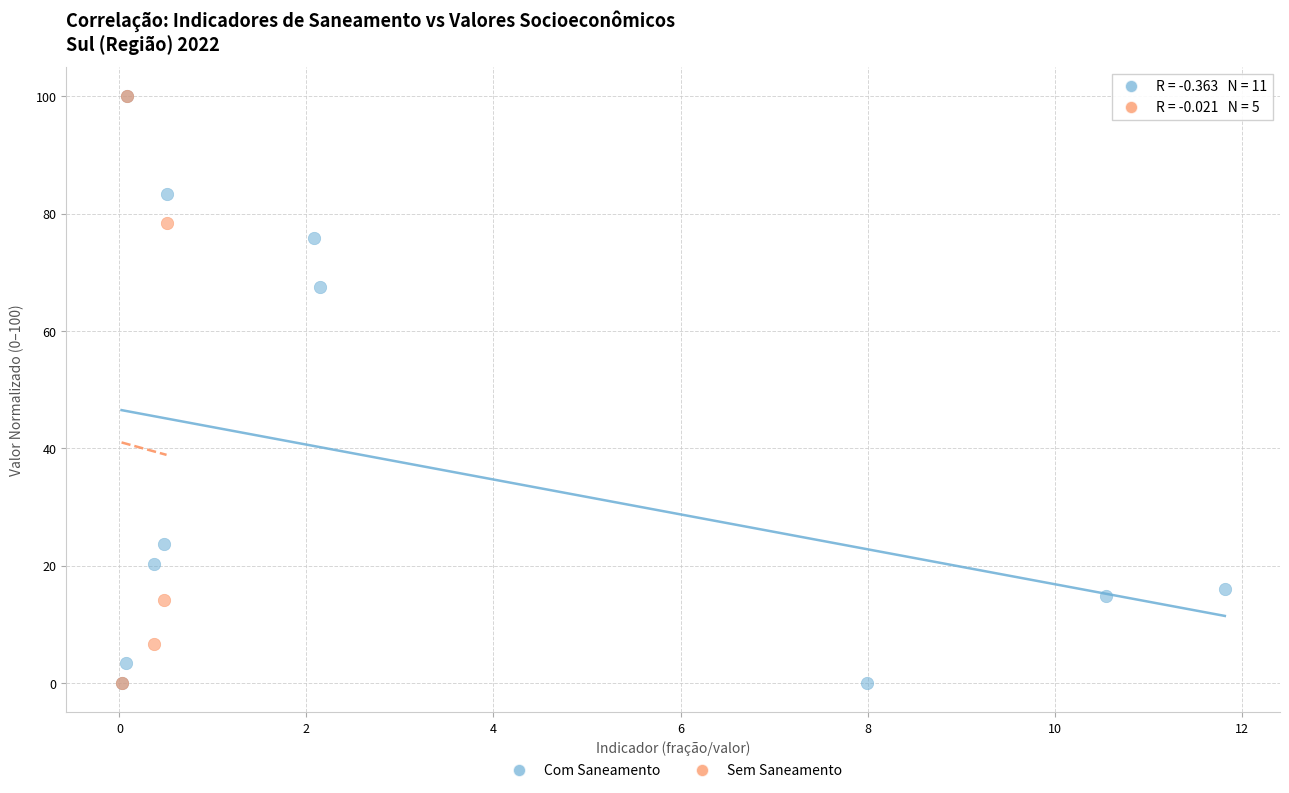

What are all the series names shown in the legend?

Com Saneamento, Sem Saneamento